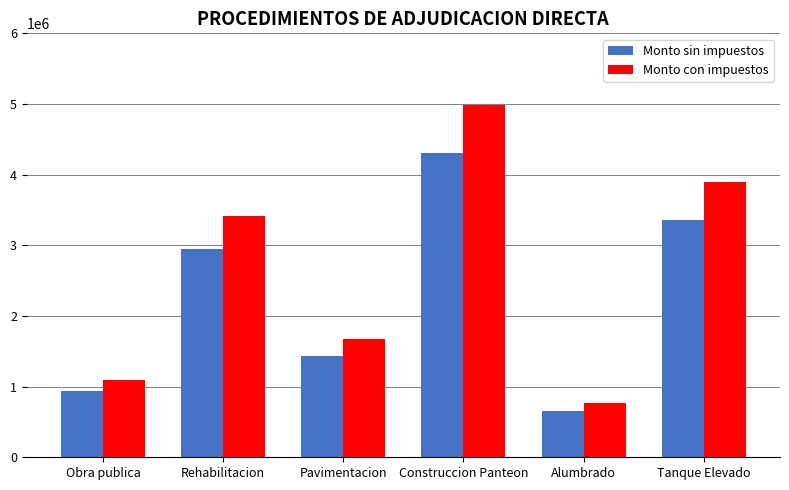

Where does the Monto con impuestos series first go above 3413838?

Rehabilitacion